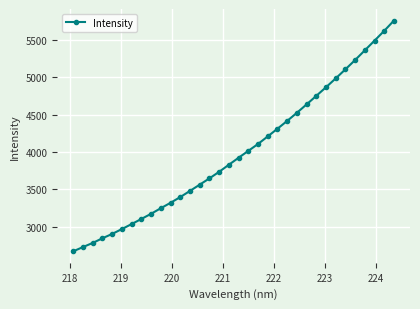

What is the average value?

3992.9